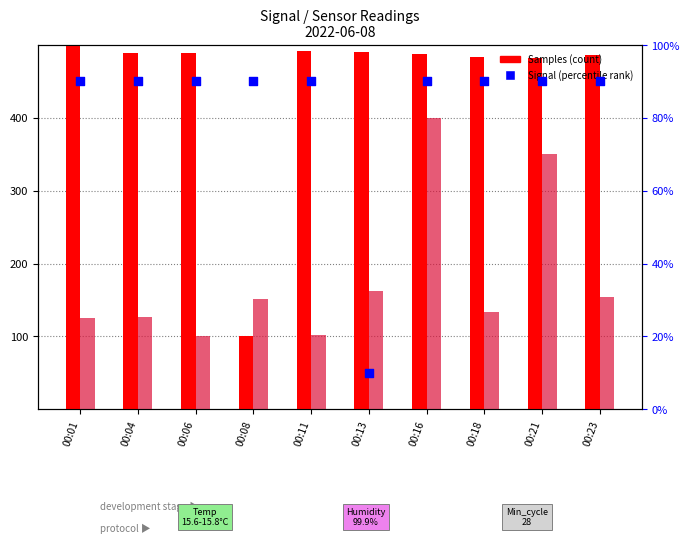

What is the total value across all series at 00:18?

1066.1